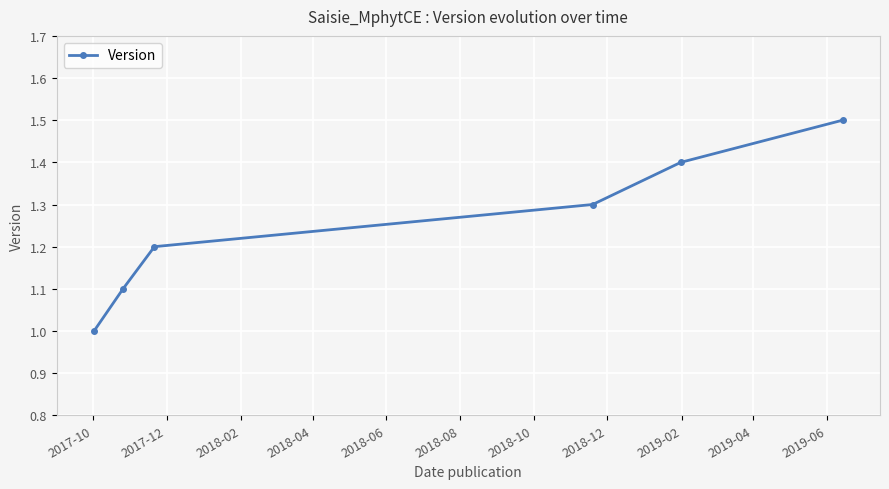

How many data points does each series have?

6